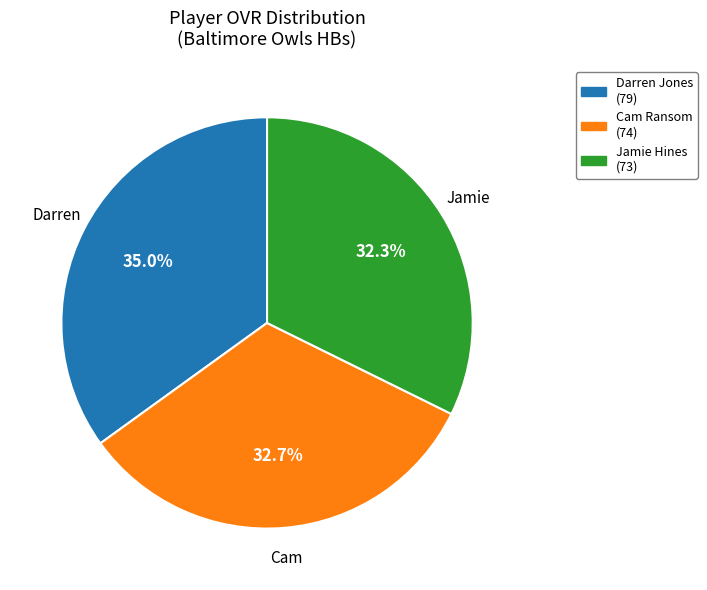

Do Cam and Darren together represent more than half of the pie?

Yes